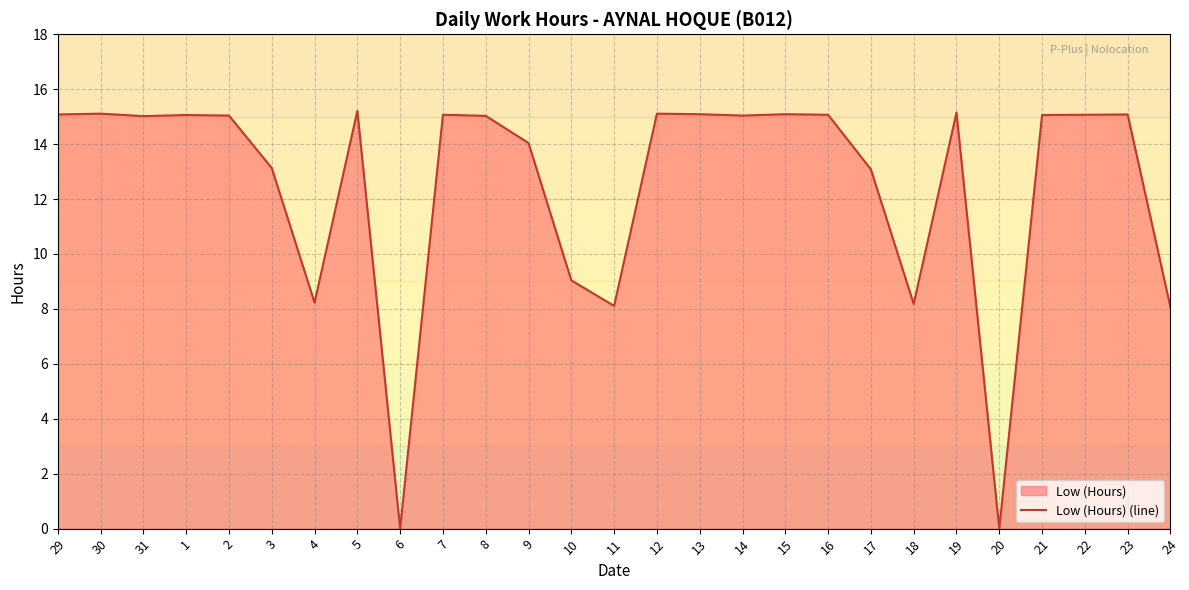

How many data points are less than 15?

10